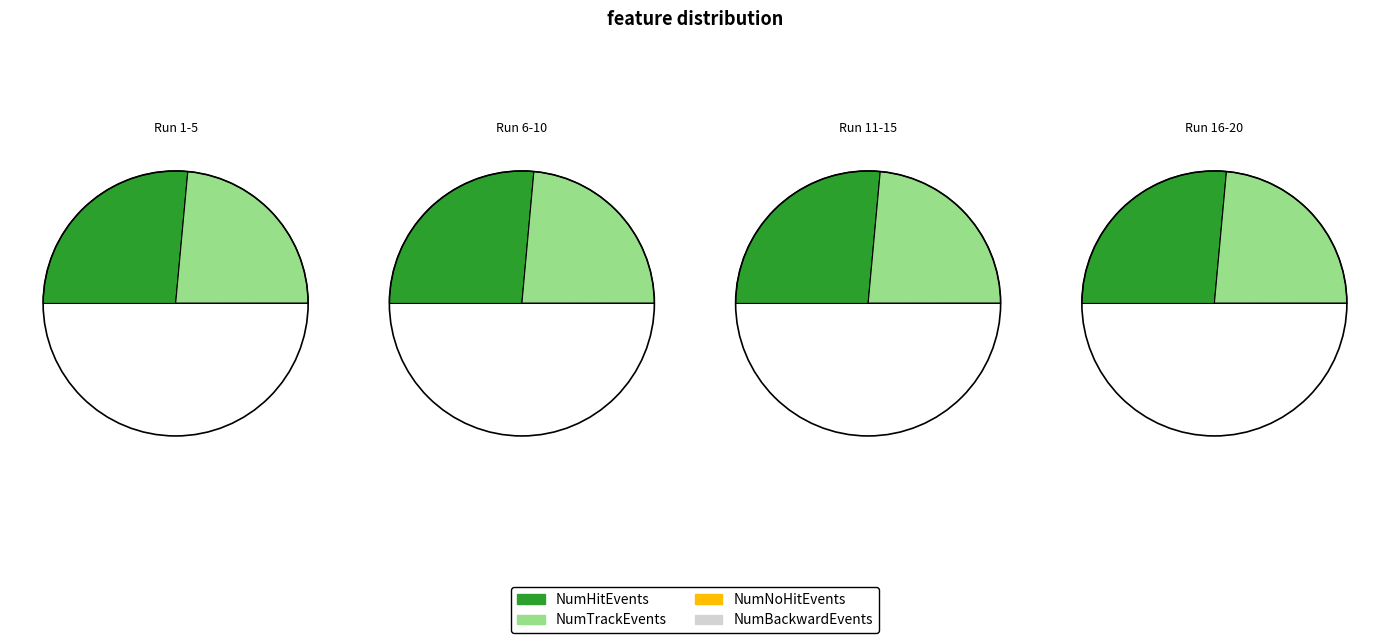

Does 2 account for over 50% of the chart?

No